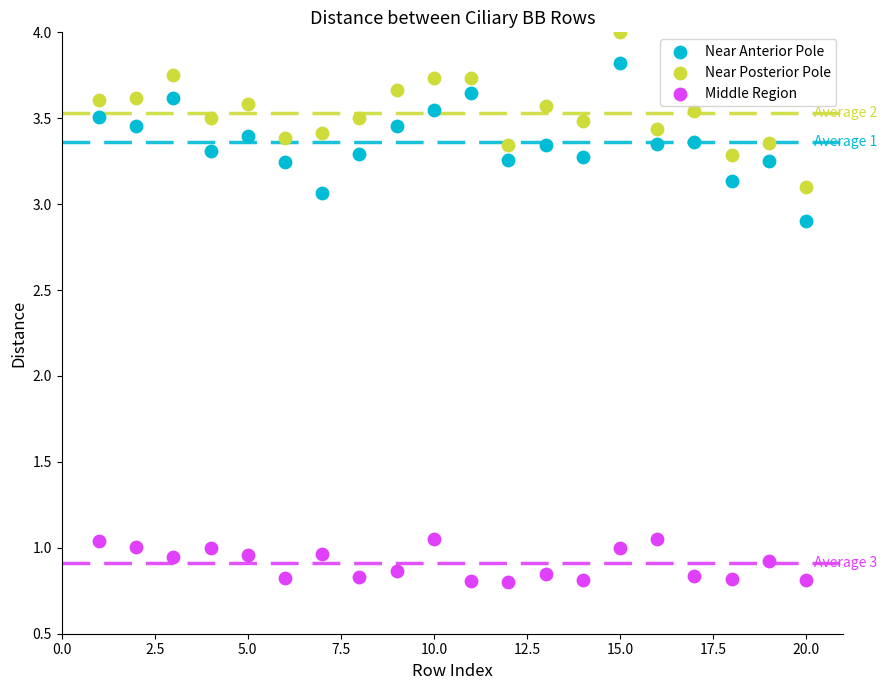

Which series has the largest Y range (max minus min)?

Near Anterior Pole